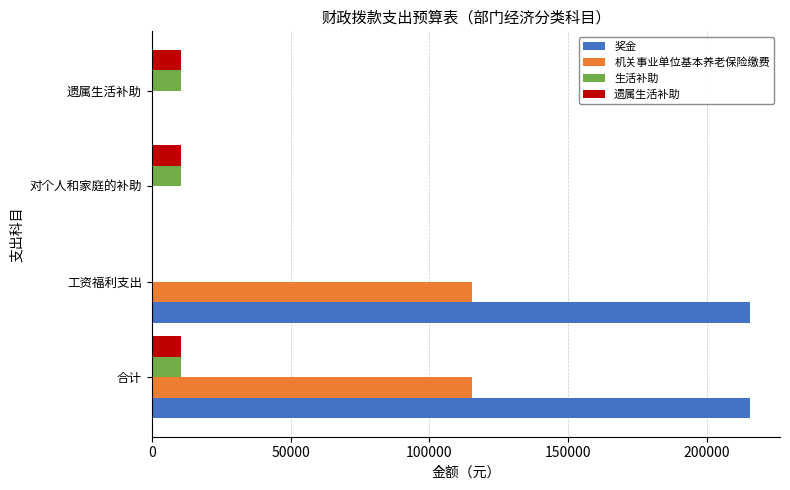

The 机关事业单位基本养老保险缴费 series shows 0.0 at 遗属生活补助. True or false?

True